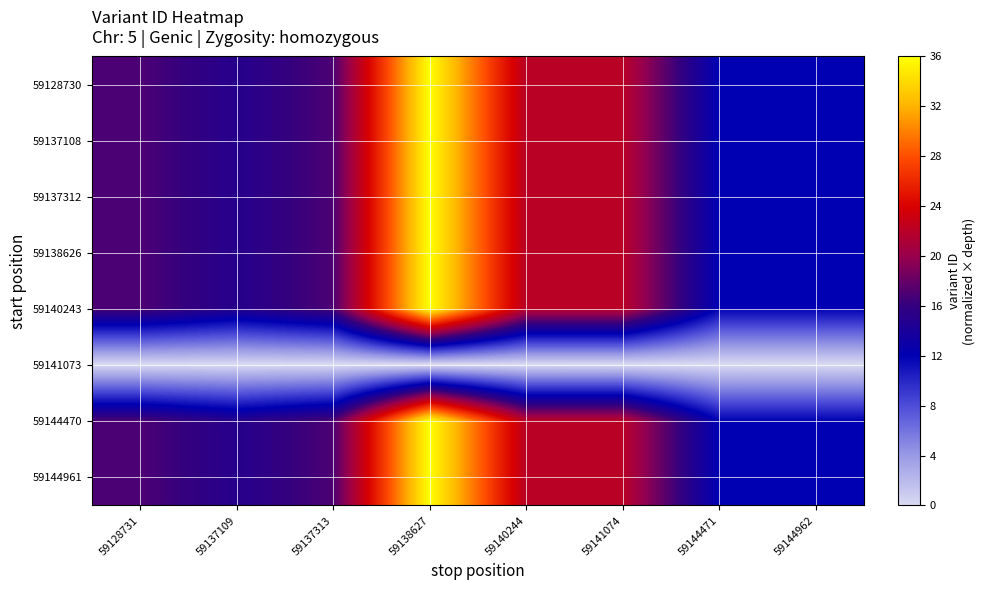

At 59137109, list the series in order from largest to smallest.

59144961, 59144470, 59140243, 59138626, 59137312, 59137108, 59128730, 59141073